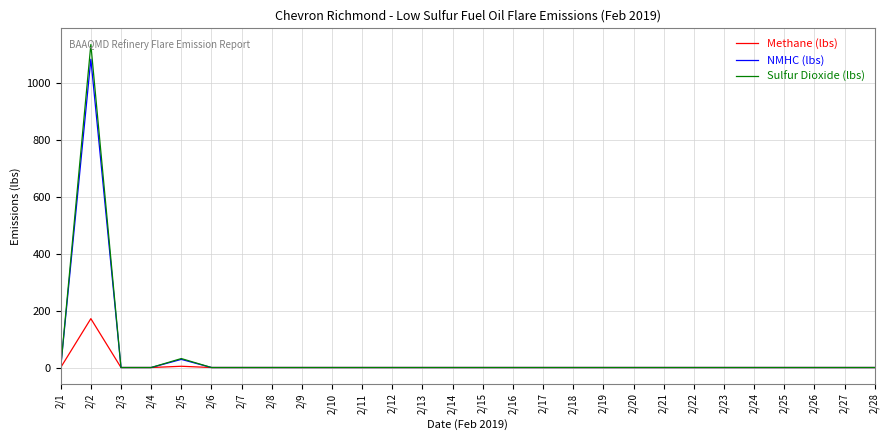

At how many categories does at least one series exceed 596?

1